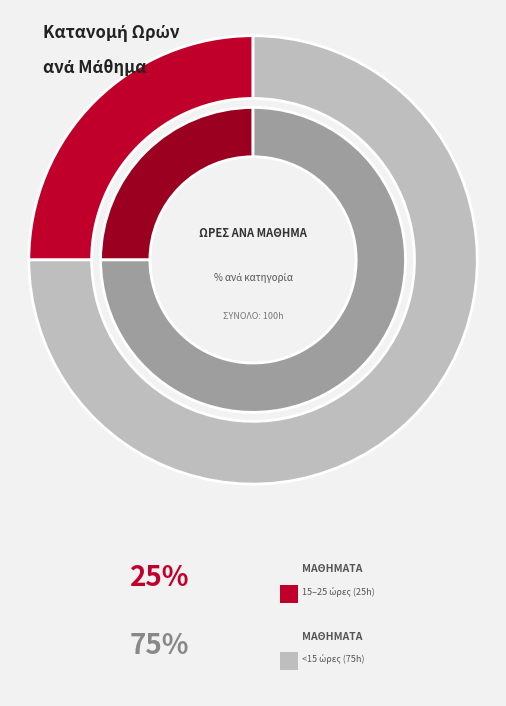

Count the number of slices in the pie.

9